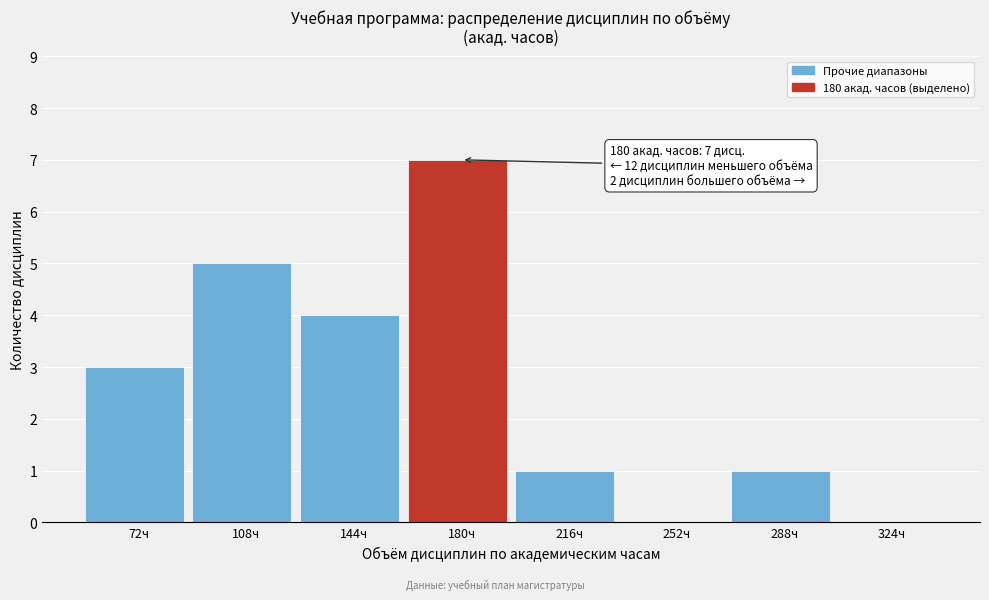

Reading right to left, transcribe all the data shown in this chart.

324ч=0	288ч=1	252ч=0	216ч=1	180ч=7	144ч=4	108ч=5	72ч=3